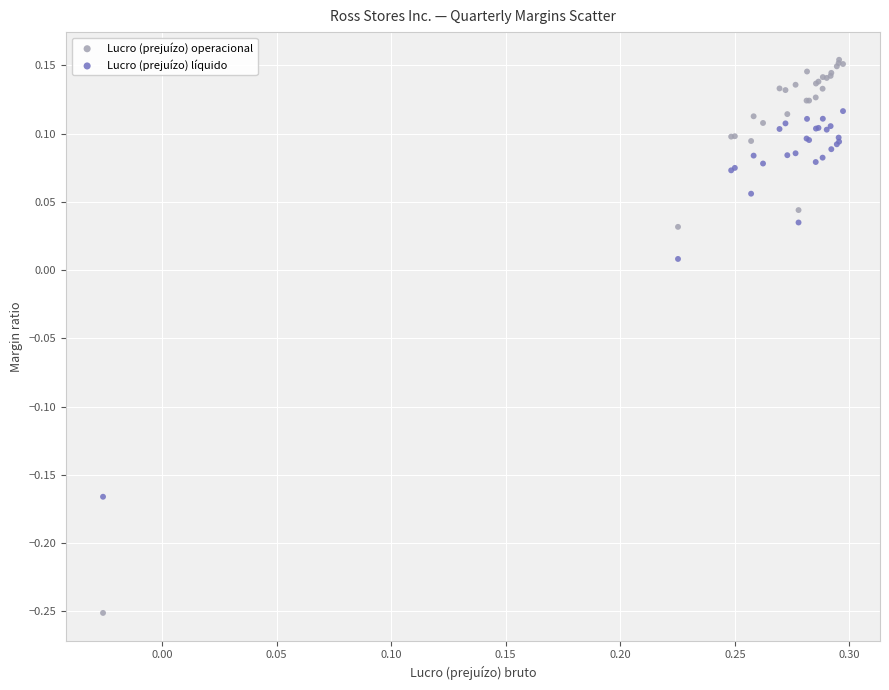

What are all the series names shown in the legend?

Lucro (prejuízo) operacional, Lucro (prejuízo) líquido